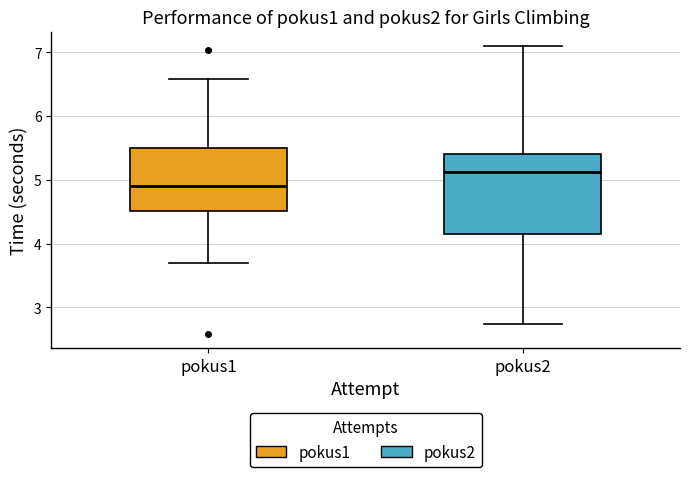

Reading left to right, read every box against the y-axis: the position of its median line, the range the box covers, and the ends of its whiskers. The values are not printed on the chart, so give them approximately, as read against the axis.

pokus1: median 4.9, box 4.5 to 5.5, whiskers 3.7 to 6.6
pokus2: median 5.1, box 4.2 to 5.4, whiskers 2.7 to 7.1